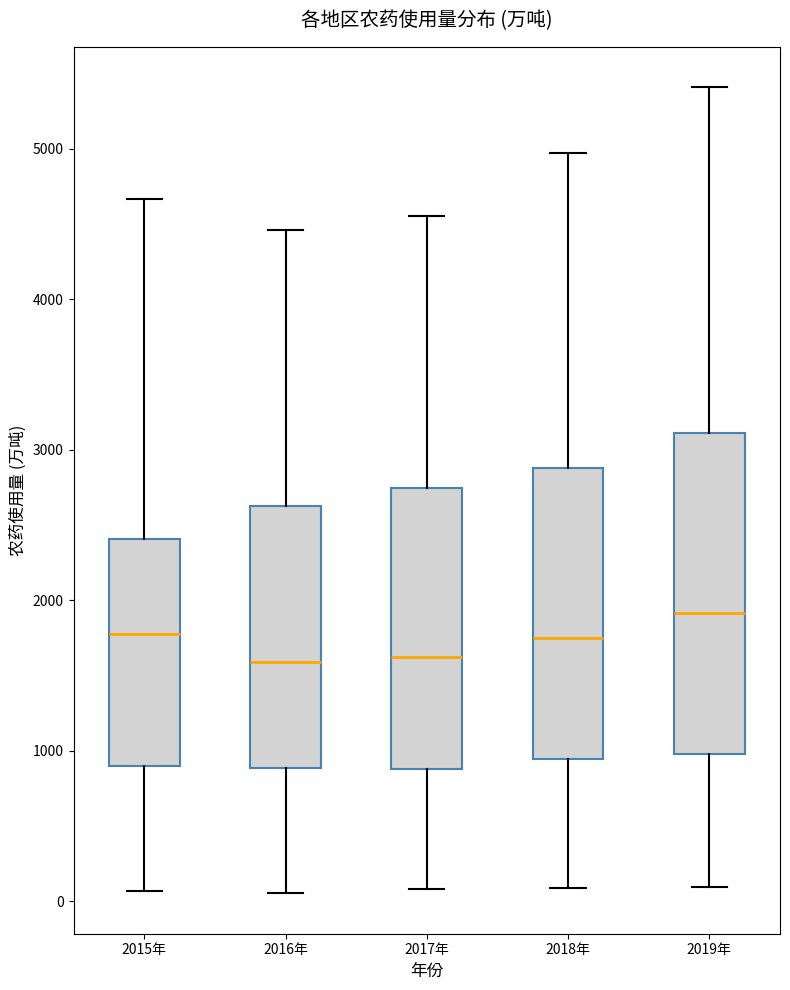

Reading left to right, transcribe this box plot: for each box, give where its median line is, the range the box spans, and where its two whiskers end, as read against the y-axis. The values are not printed on the chart, so give them approximately, as read against the axis.

2015年: median 1800, box 900 to 2400, whiskers 100 to 4700
2016年: median 1600, box 900 to 2600, whiskers 100 to 4500
2017年: median 1600, box 900 to 2700, whiskers 100 to 4600
2018年: median 1700, box 900 to 2900, whiskers 100 to 5000
2019年: median 1900, box 1000 to 3100, whiskers 100 to 5400